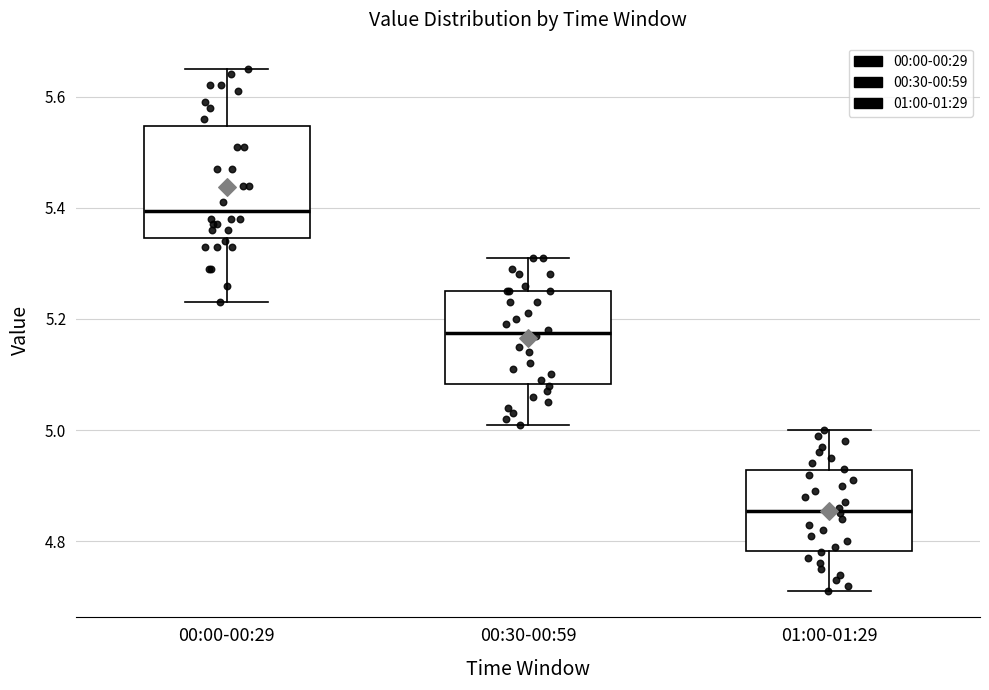

Which box's median line is the lowest?

01:00-01:29